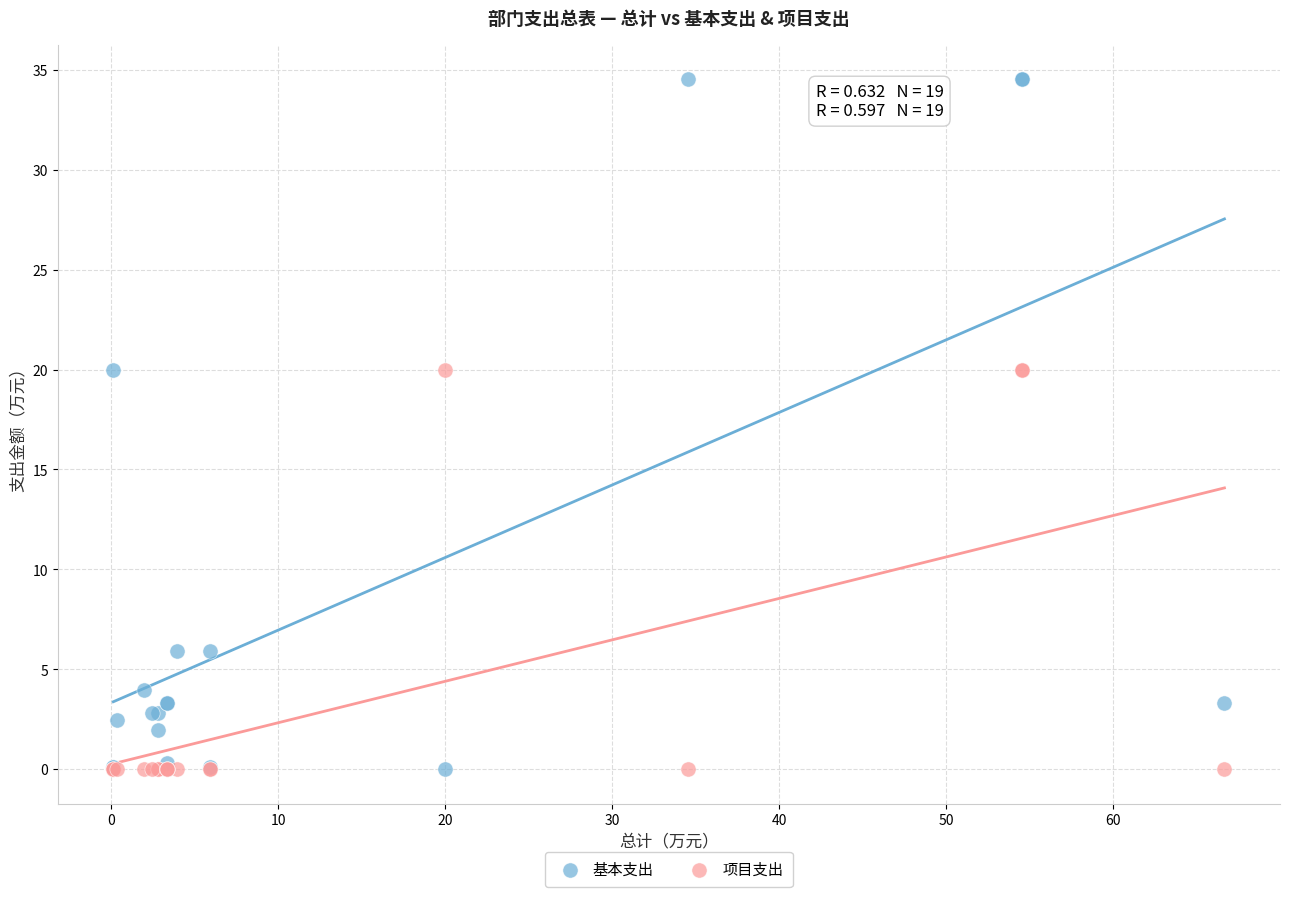

Which series contains the highest Y value?

基本支出